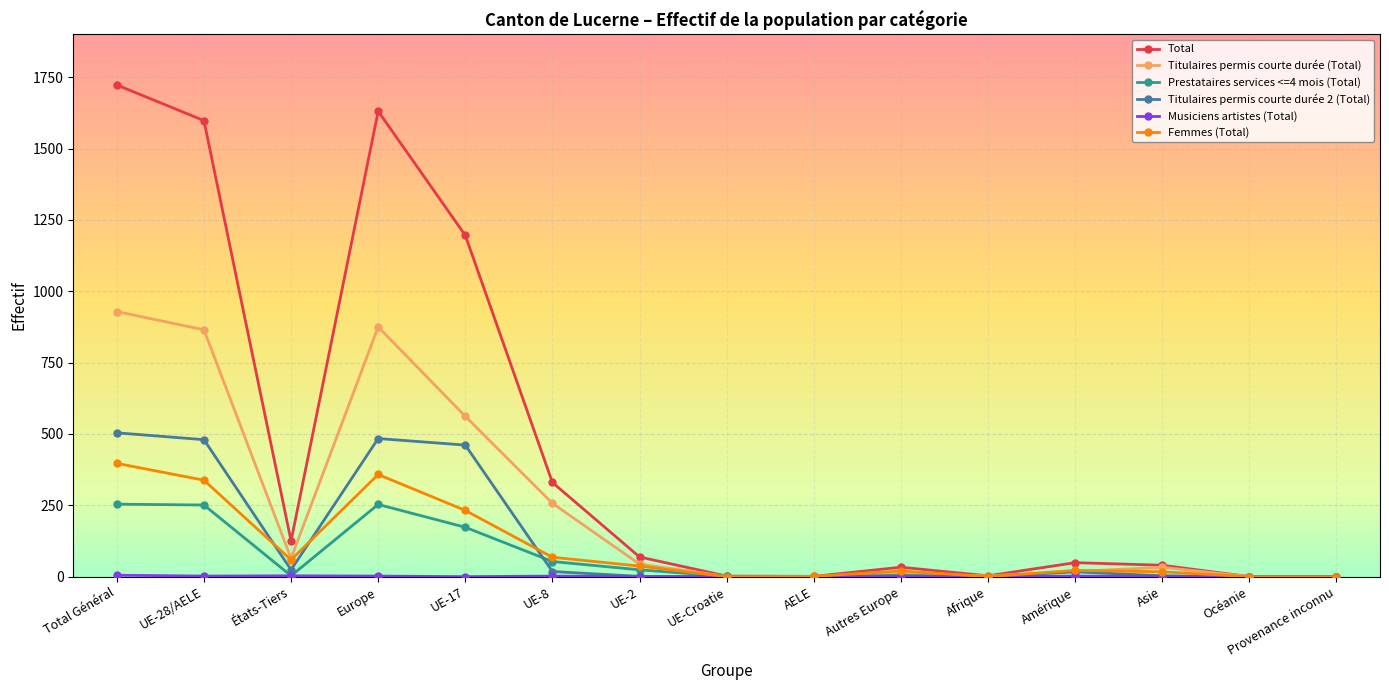

At how many categories does at least one series exceed 1374?

3